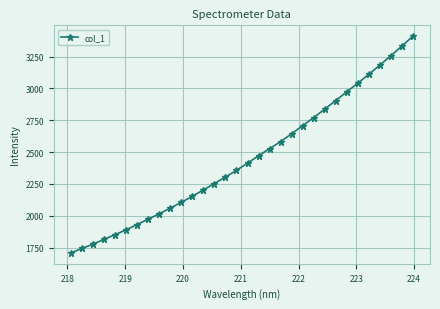

True or false: the data has more than 2 interior local peaks.

False